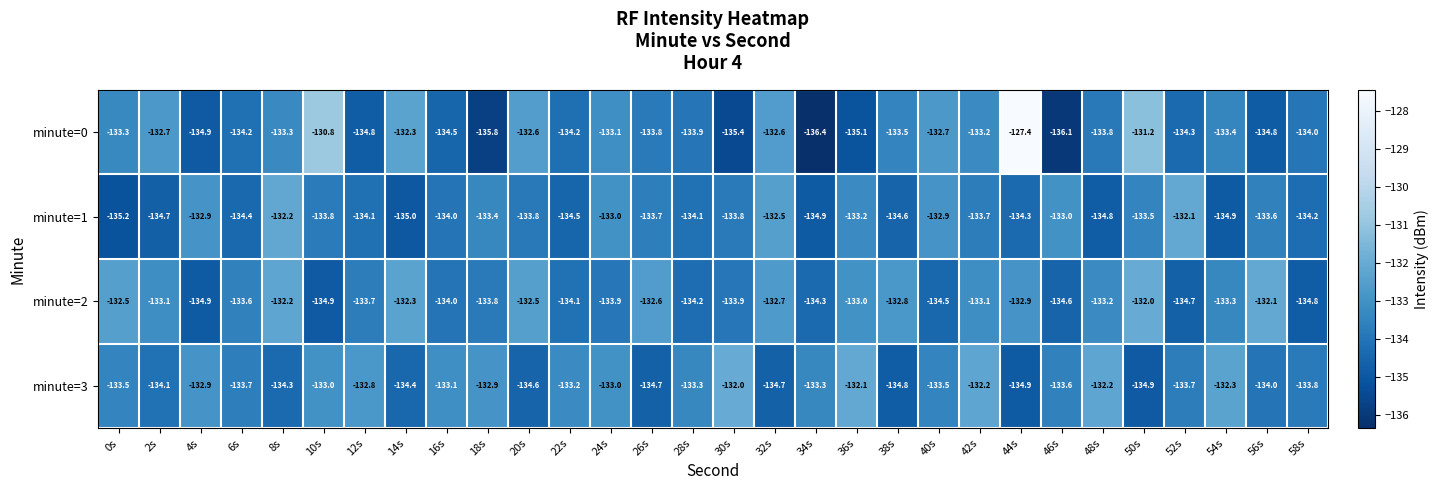

What is the difference between the maximum and minimum values in the minute=1 series?

3.1